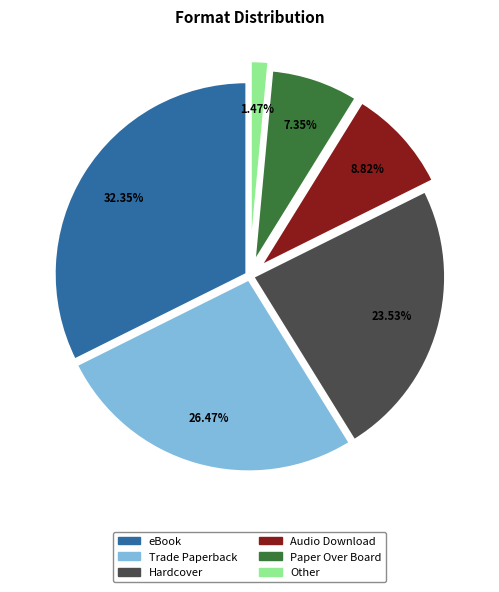

Rank the categories by value from highest to lowest.

eBook, Trade Paperback, Hardcover, Audio Download, Paper Over Board, Other